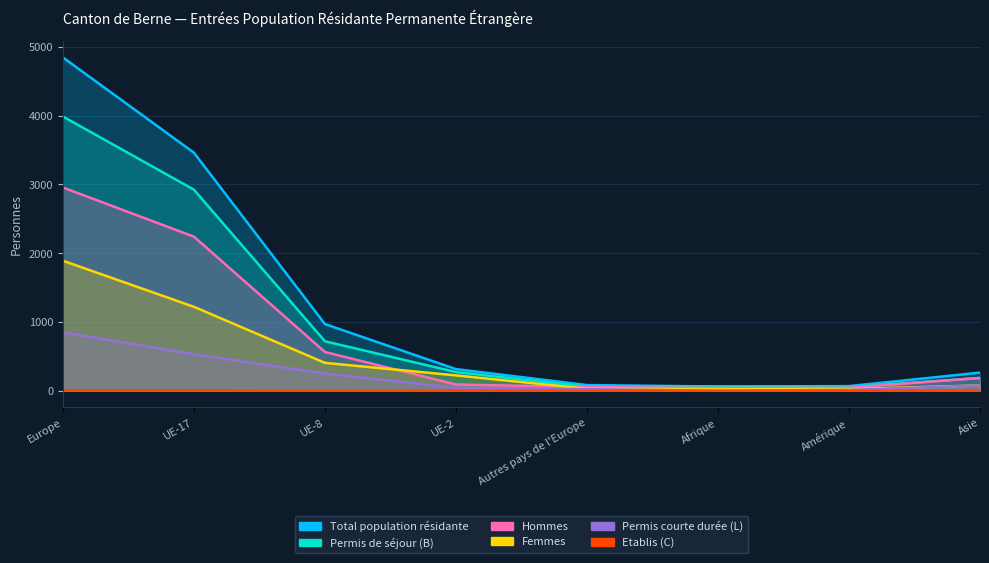

Where is the first local minimum for Total population résidante?

Afrique